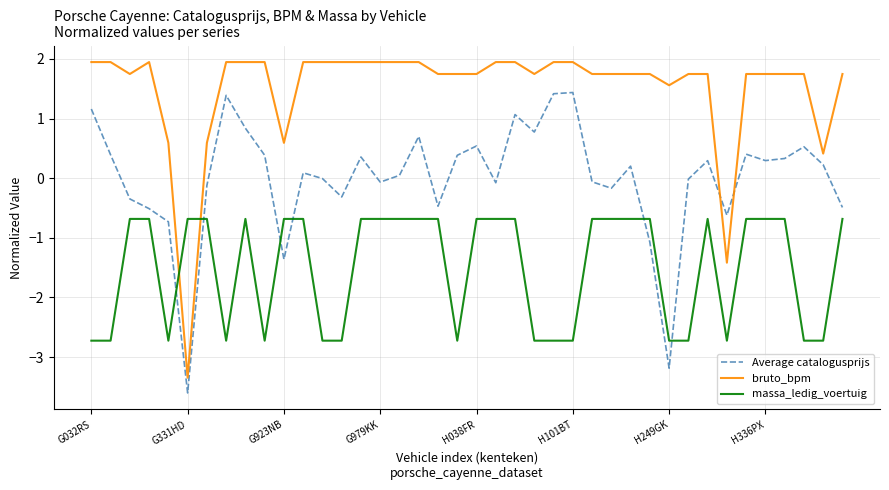

Rank the series by their average value, from highest to lowest.

bruto_bpm, Average catalogusprijs, massa_ledig_voertuig